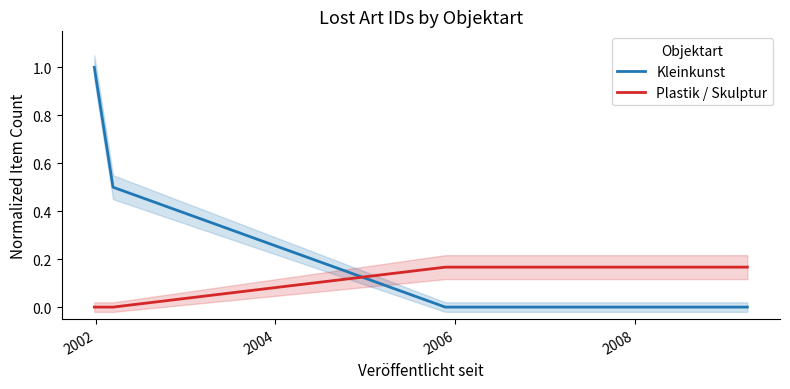

Which series ends up on top after the final intersection of Plastik / Skulptur and Kleinkunst?

Plastik / Skulptur